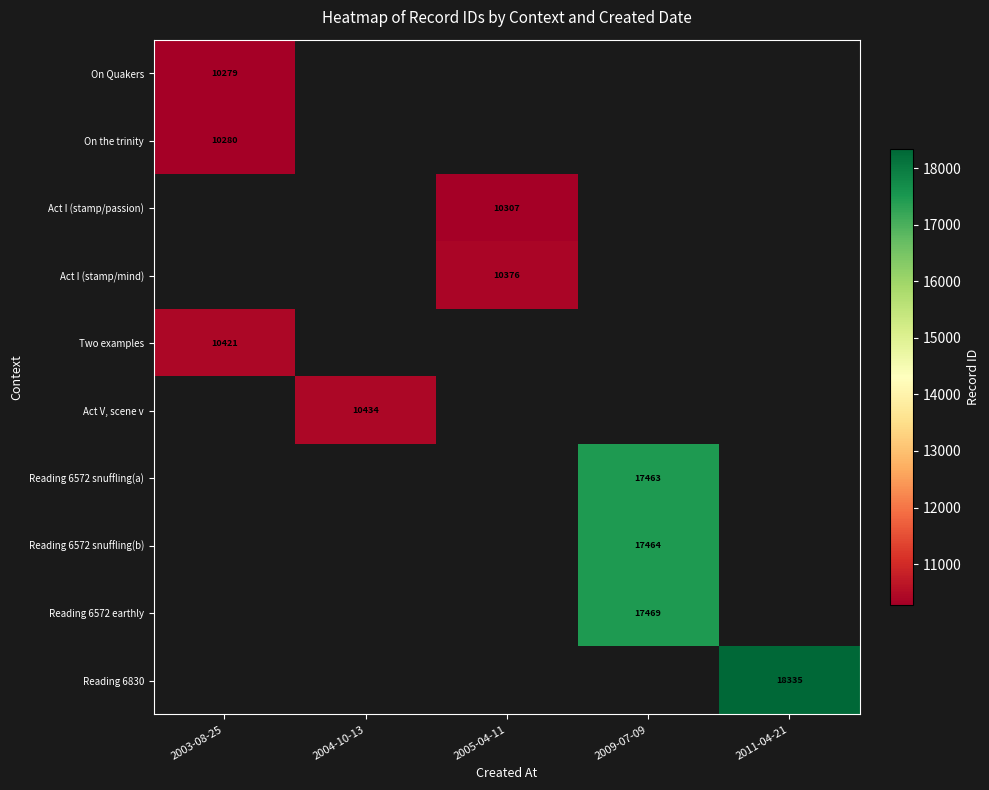

True or false: Reading 6572 earthly has a value of 17469 at 2009-07-09.

True